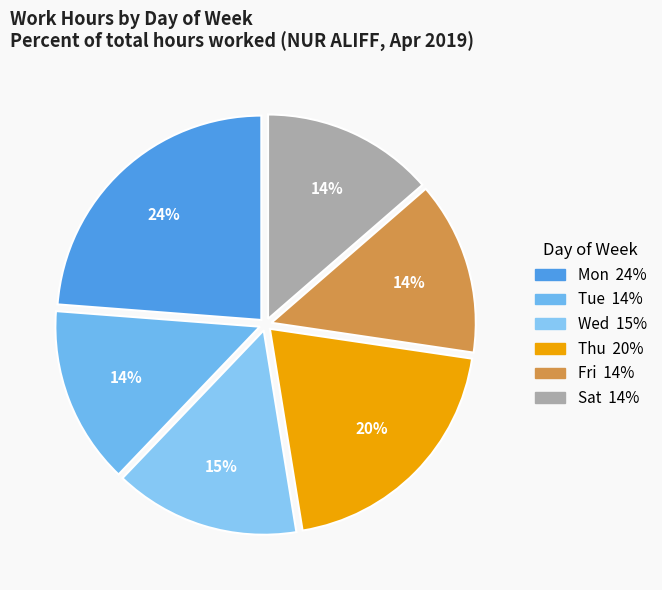

How many segments does this pie chart have?

6